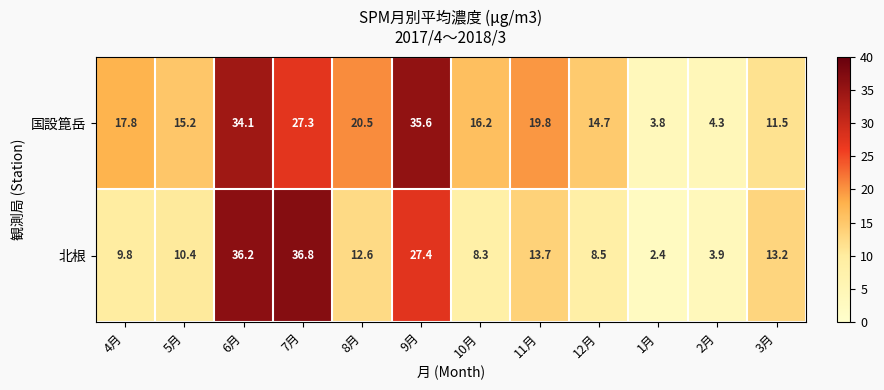

Rank the series by their maximum value, from lowest to highest.

国設箟岳, 北根